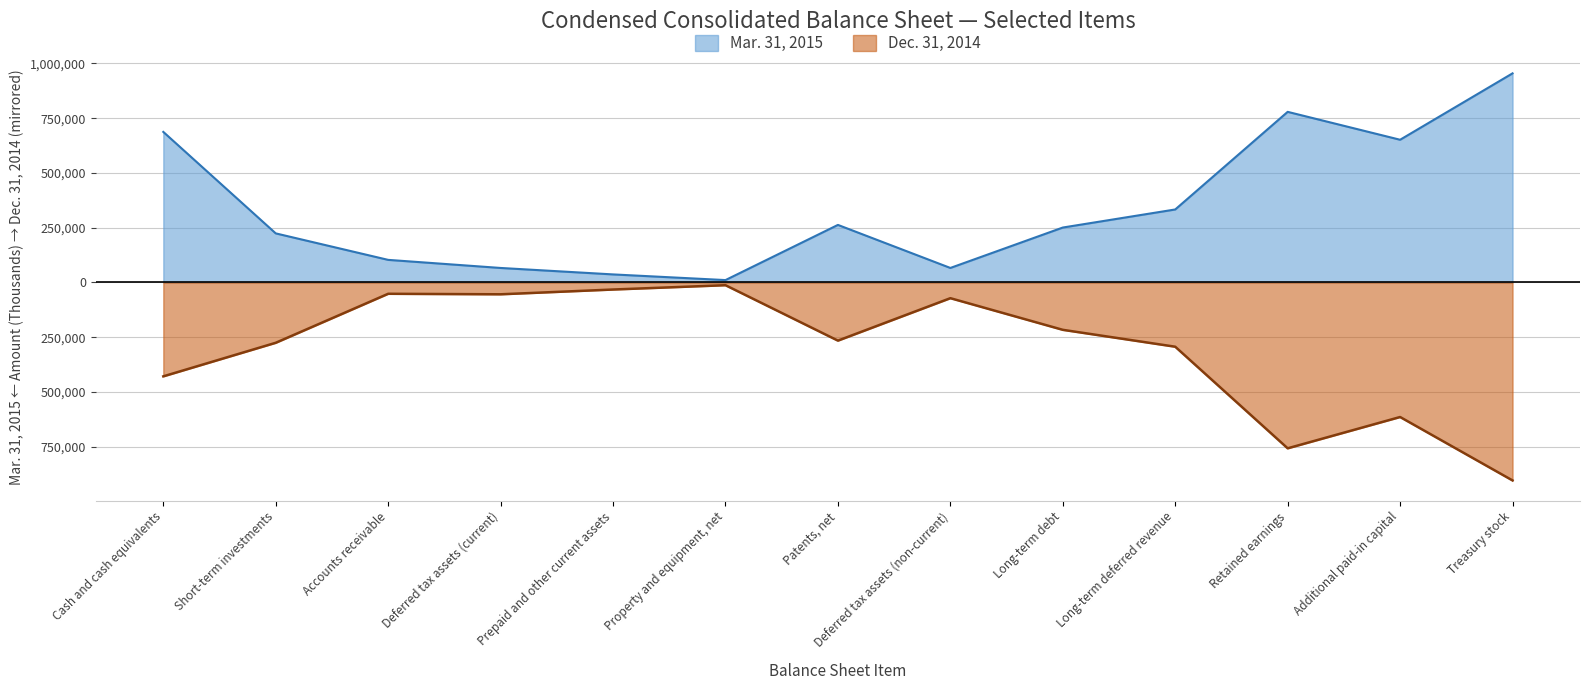

What is the spread (max minus min) of values at Deferred tax assets (current)?

120184